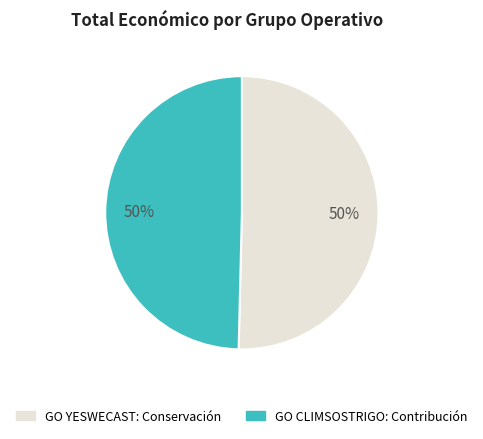

To the nearest percent, what is the average slice percentage?

50%